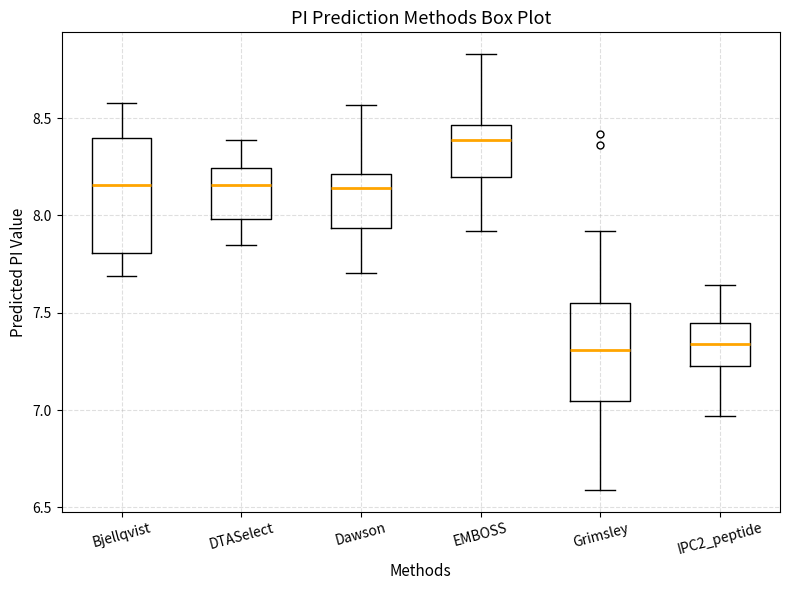

Where is the lower edge of the box for Dawson on the y-axis? The values are not printed on the chart, so give them approximately, as read against the axis.

7.95